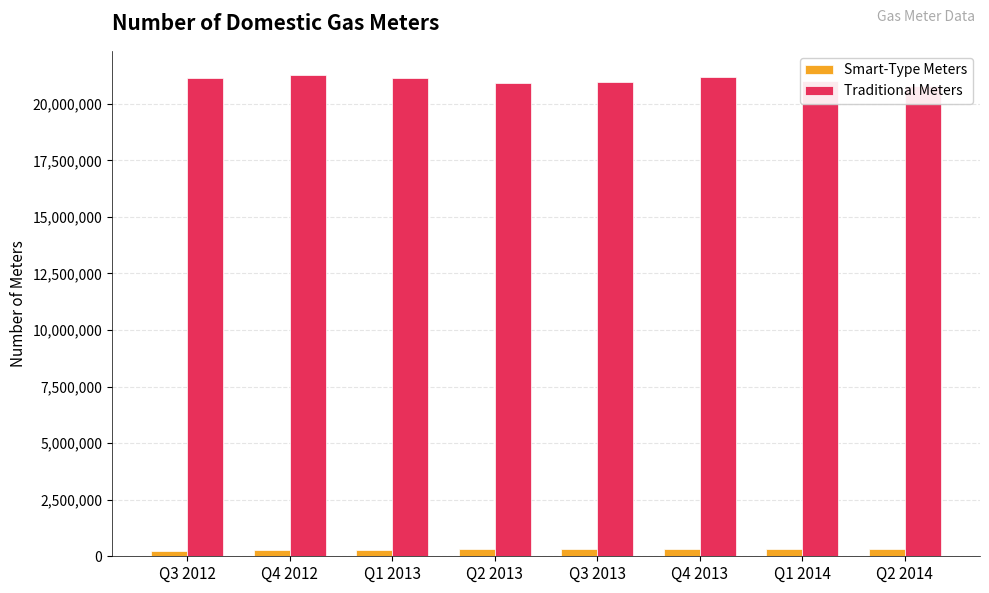

Which series has the largest range (max minus min)?

Traditional Meters